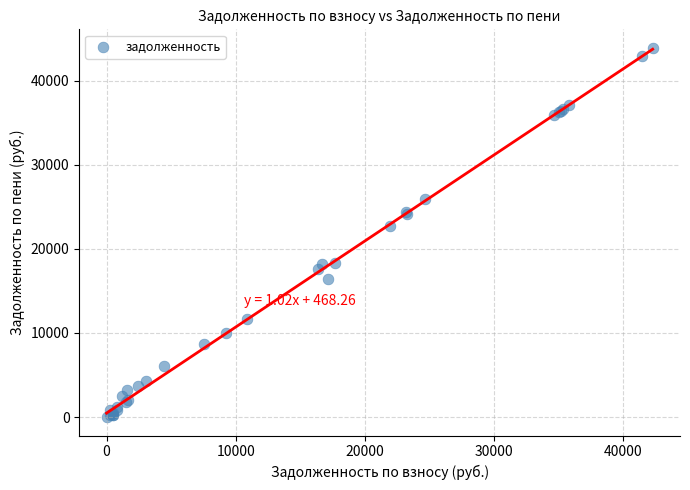

What Y value in the scatter plot is closest to 21943?

22700.4